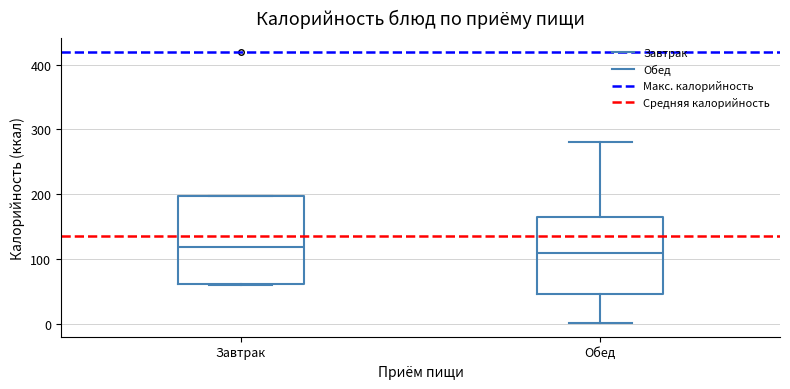

Reading left to right, read every box against the y-axis: the position of its median line, the range the box covers, and the ends of its whiskers. The values are not printed on the chart, so give them approximately, as read against the axis.

Завтрак: median 120, box 60 to 200, whiskers 60 to 200
Обед: median 110, box 50 to 170, whiskers 0 to 280